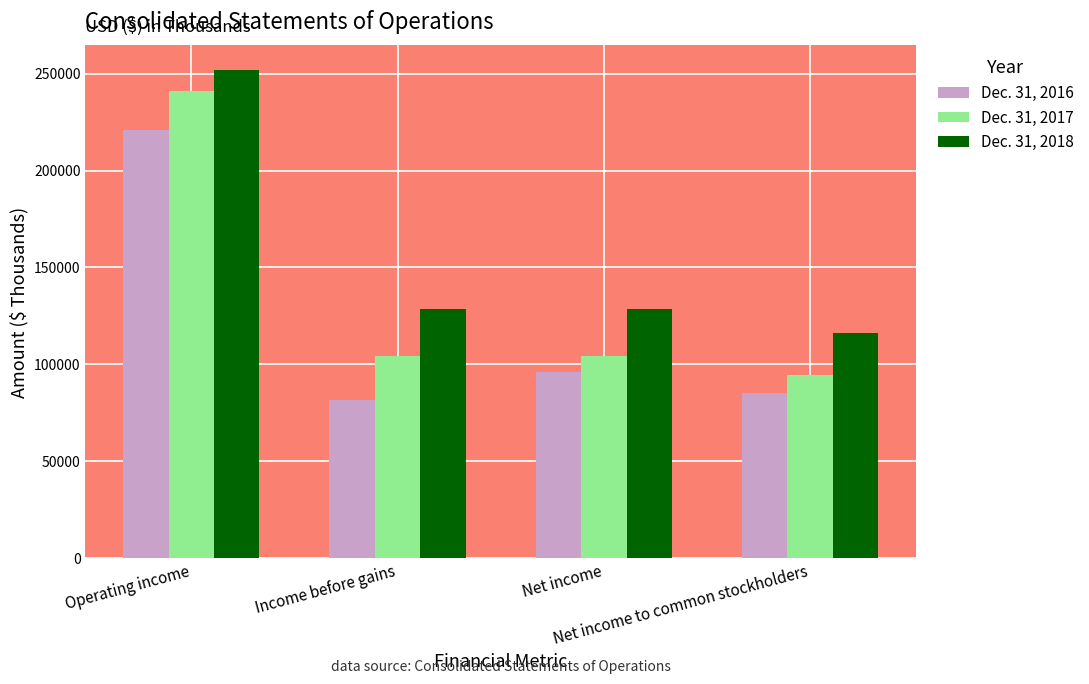

What is the difference between the maximum and minimum values in the Dec. 31, 2016 series?

139054